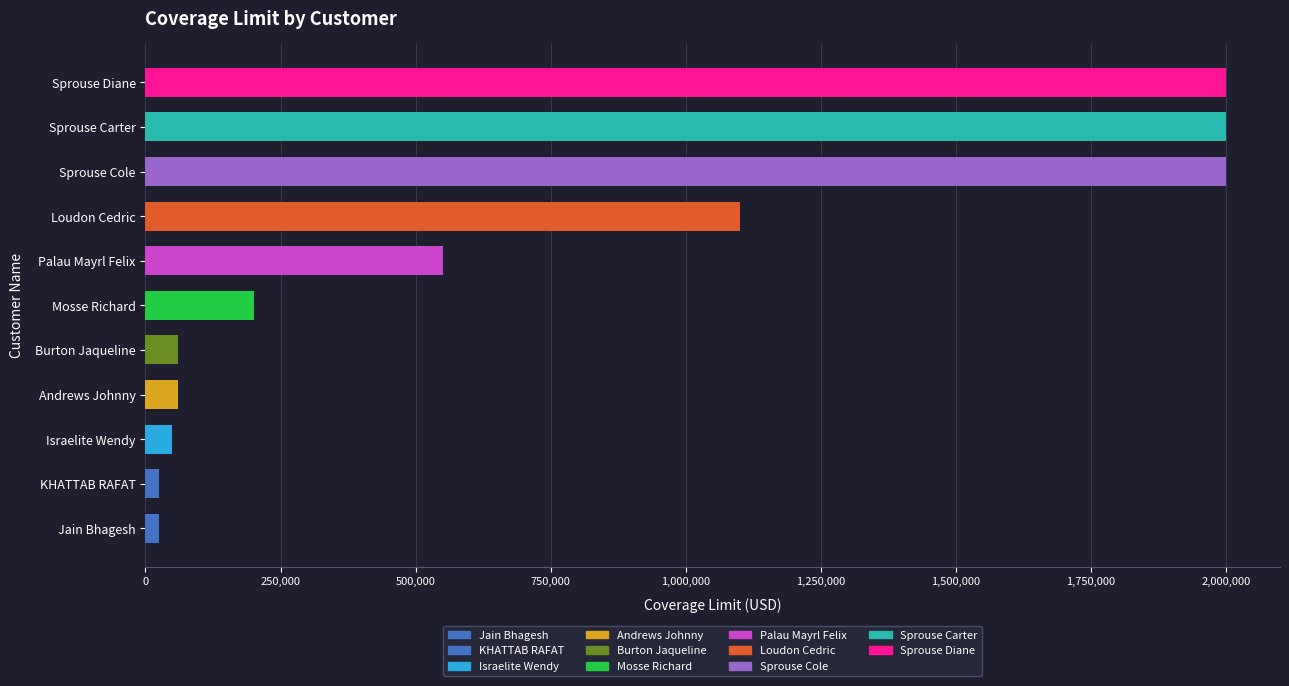

What is the average value?

733636